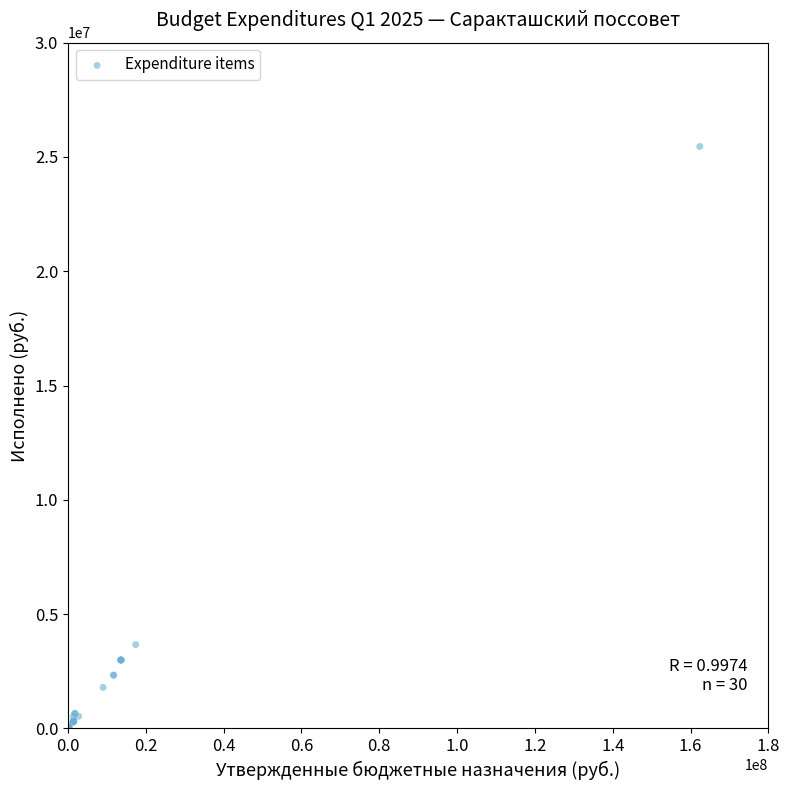

What Y value in the scatter plot is closest to 12746901?

3671420.7